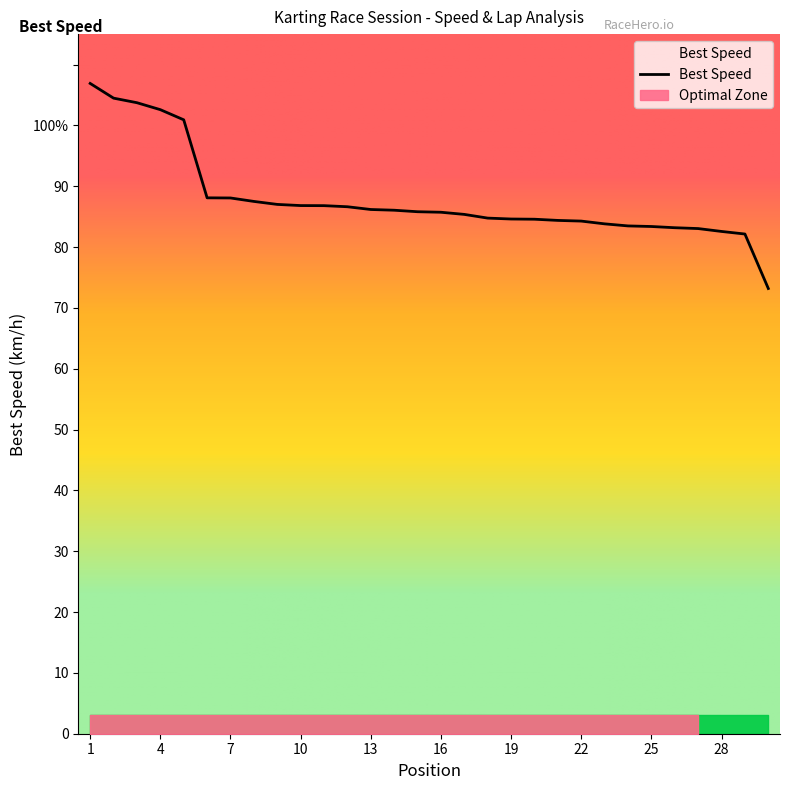

The value of Best Speed at 3 is 55.7. True or false?

False